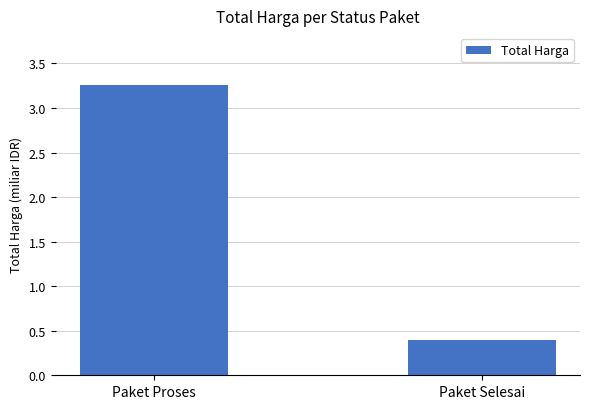

At which category does the chart reach its peak across all series?

Paket Proses